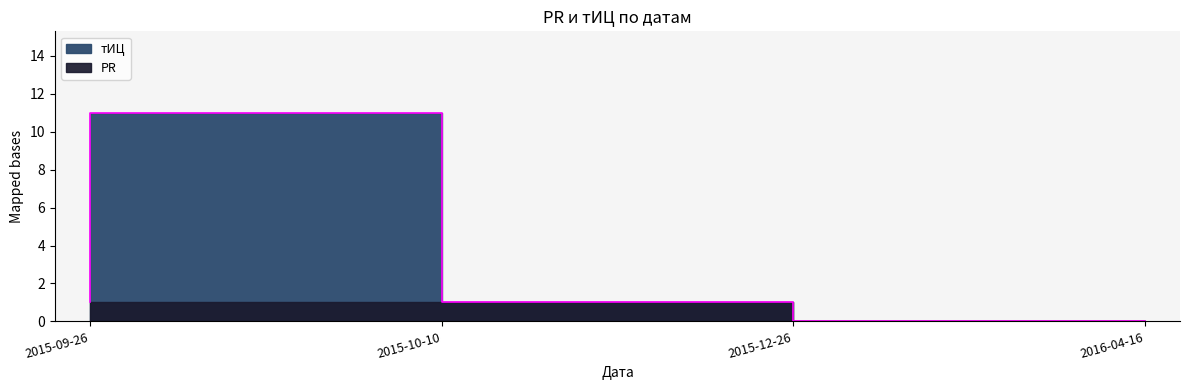

The value at 2016-04-16 is -7. True or false?

False